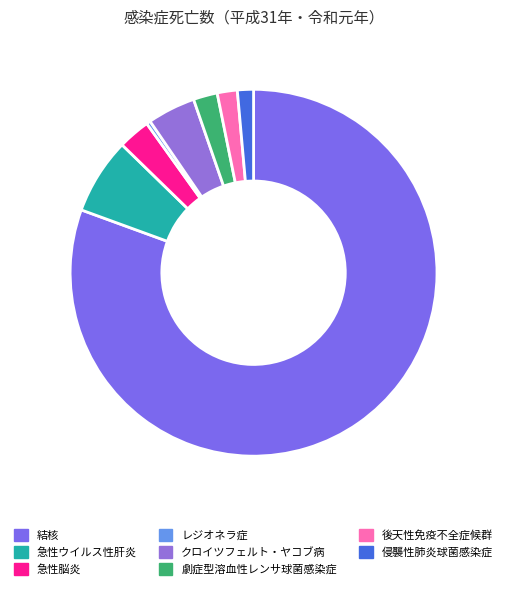

Is it true that 後天性免疫不全症候群 is 1% of the pie?

False